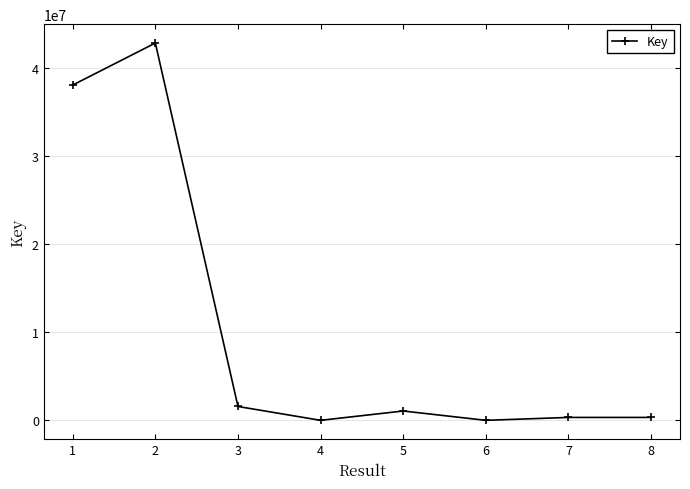

What is the approximate value at 7, to the nearest 100?

336000